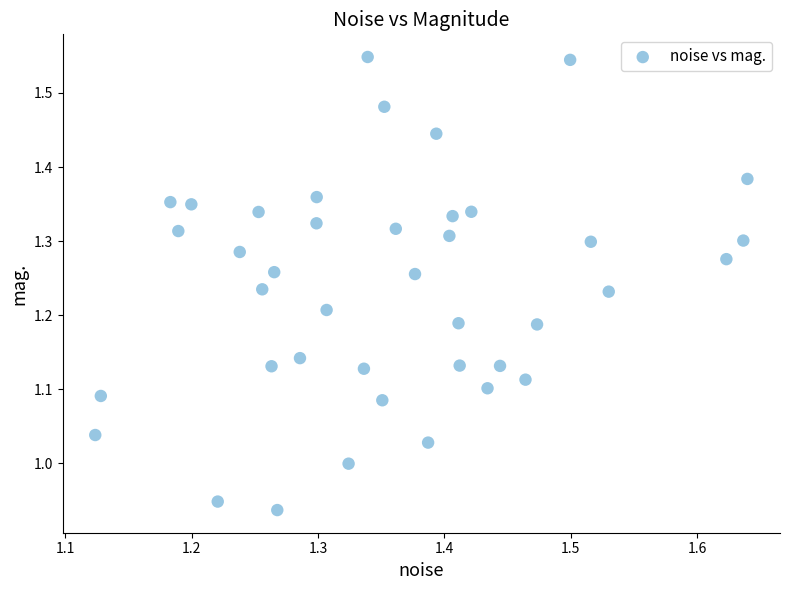

What is the range of X values (max minus min)?

0.5